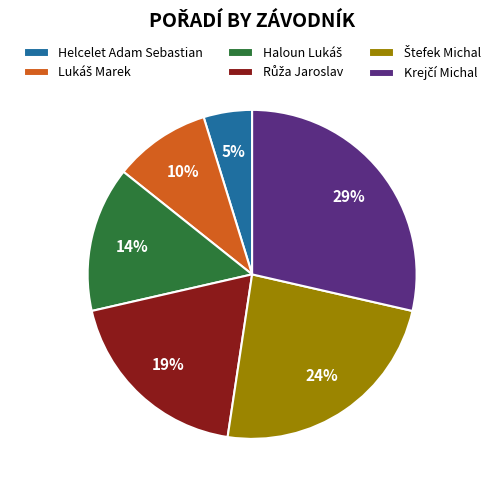

Is there any slice that represents more than half of the pie?

No